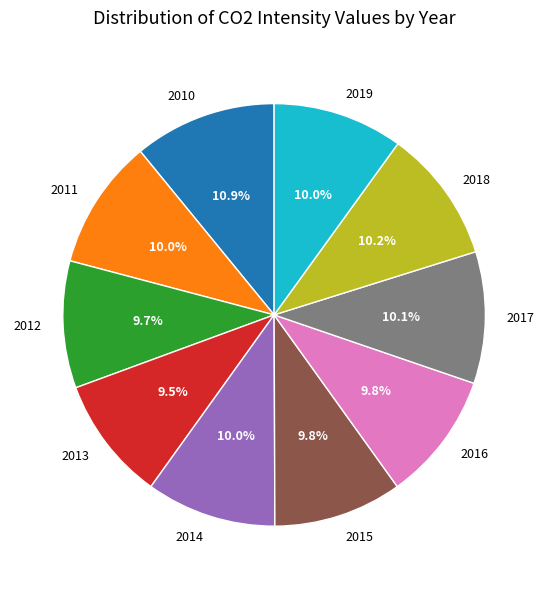

The 2012 slice represents 23% of the pie. True or false?

False